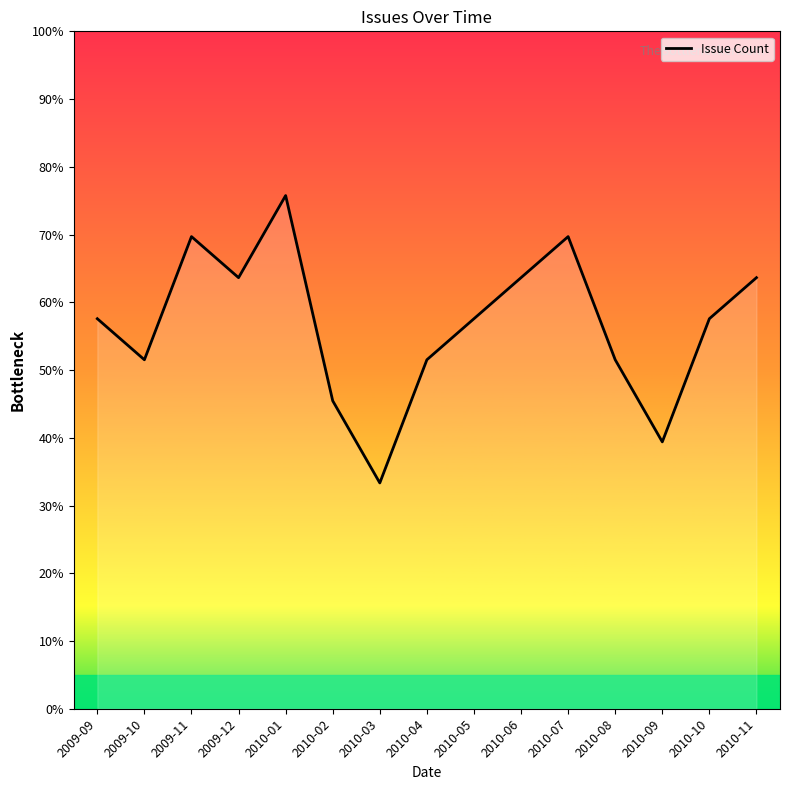

Reading left to right, what are all the values shown in this chart?

57.6	51.5	69.7	63.6	75.8	45.5	33.3	51.5	57.6	63.6	69.7	51.5	39.4	57.6	63.6